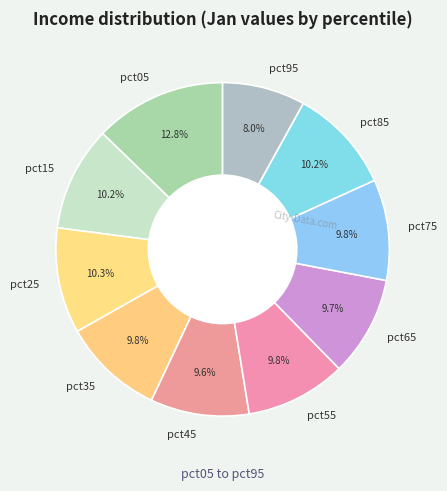

Does any single category account for the majority?

No